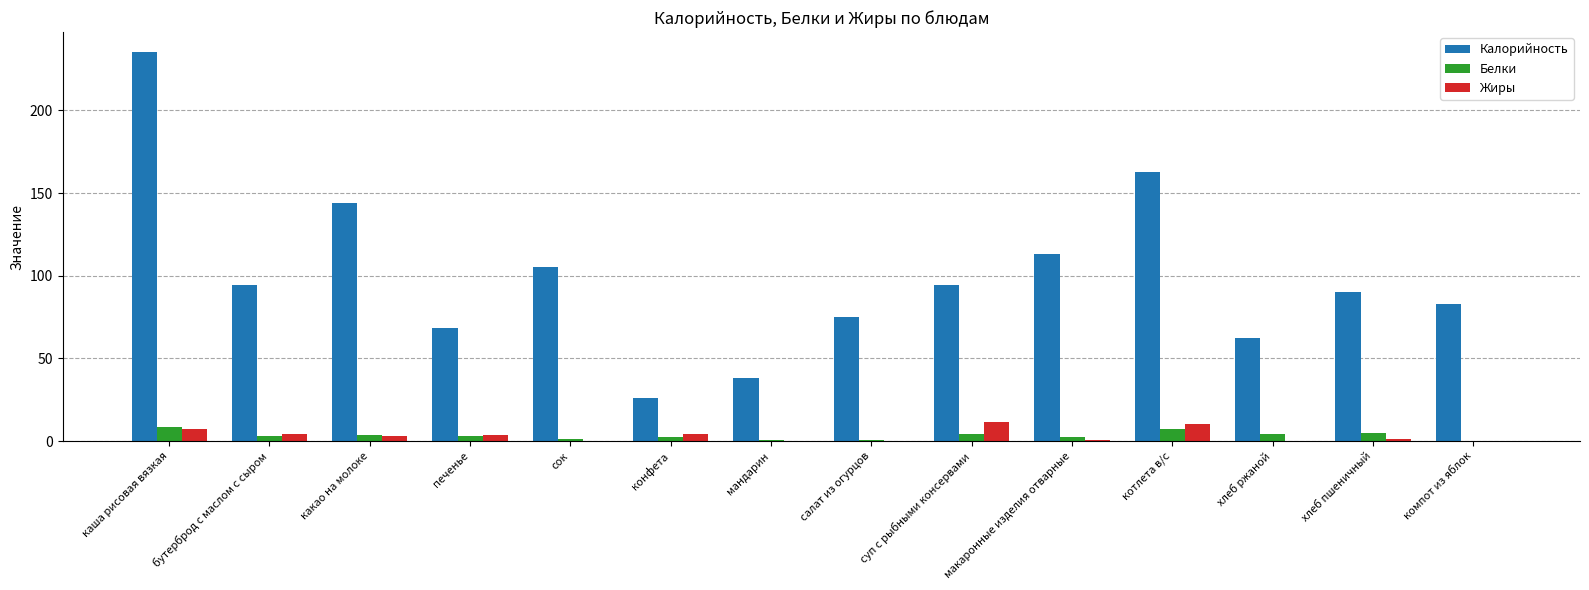

The value of Калорийность at котлета в/с is 162.7. True or false?

True